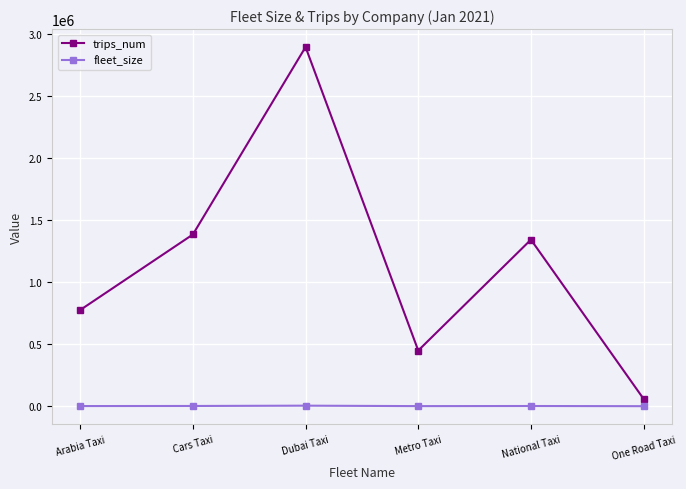

What position from the right is Cars Taxi?

5